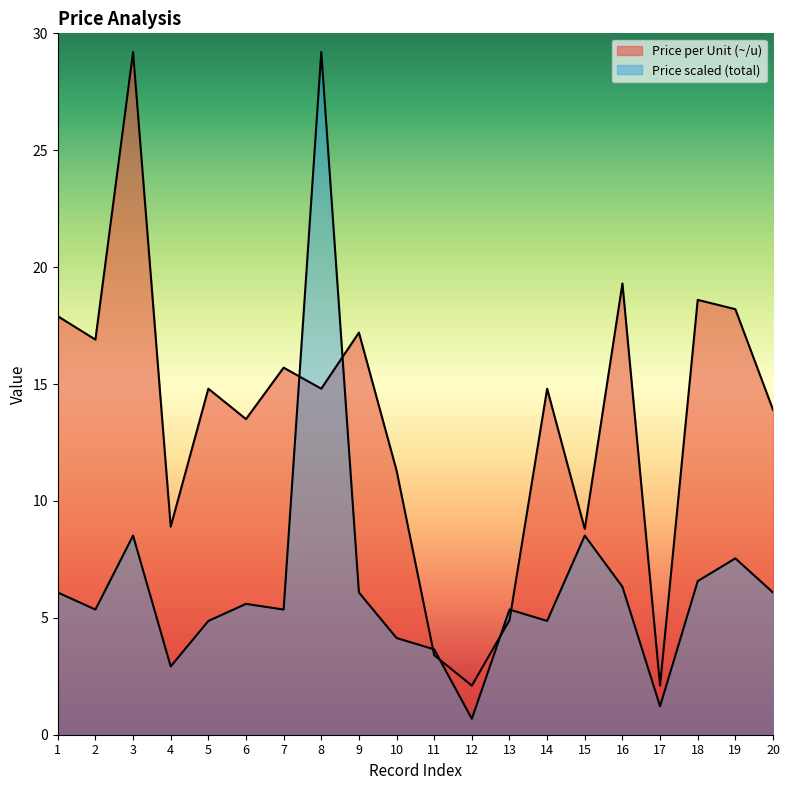

Count the number of categories in the chart.

20